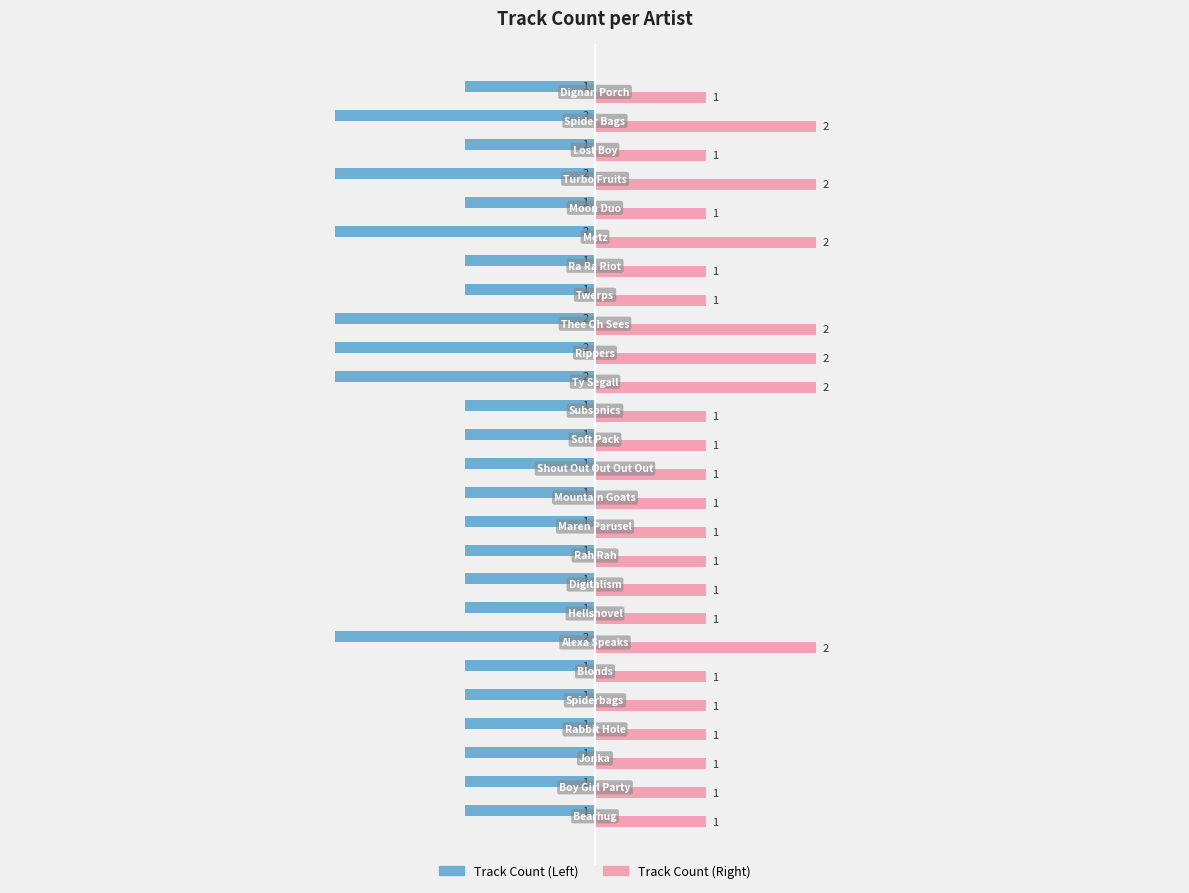

What are all the series names shown in the legend?

Track Count (Left), Track Count (Right)